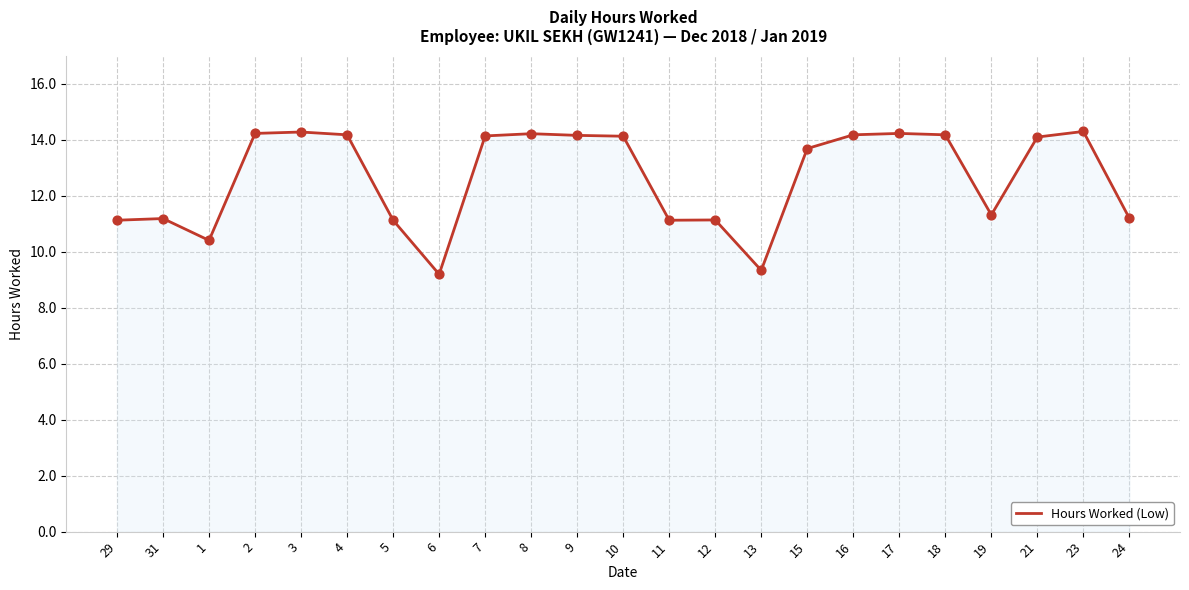

Which has a higher value, 18 or 6?

18